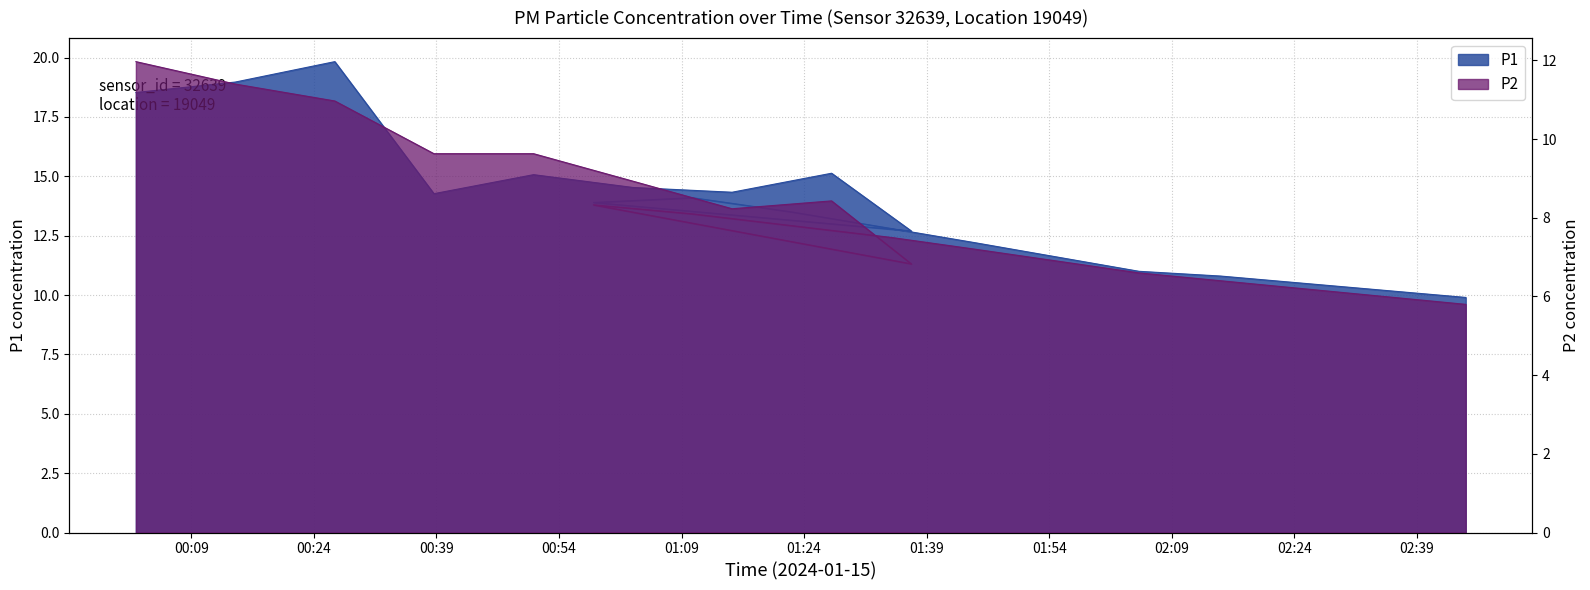

List the series in order of their peak value, highest first.

P1, P2